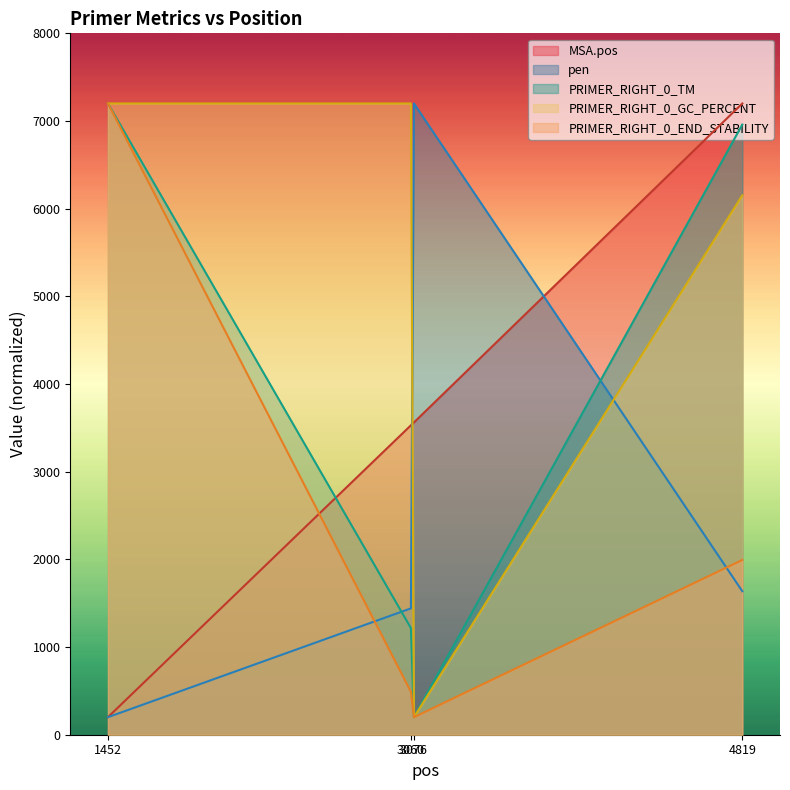

True or false: pen and PRIMER_RIGHT_0_GC_PERCENT intersect in this chart.

True